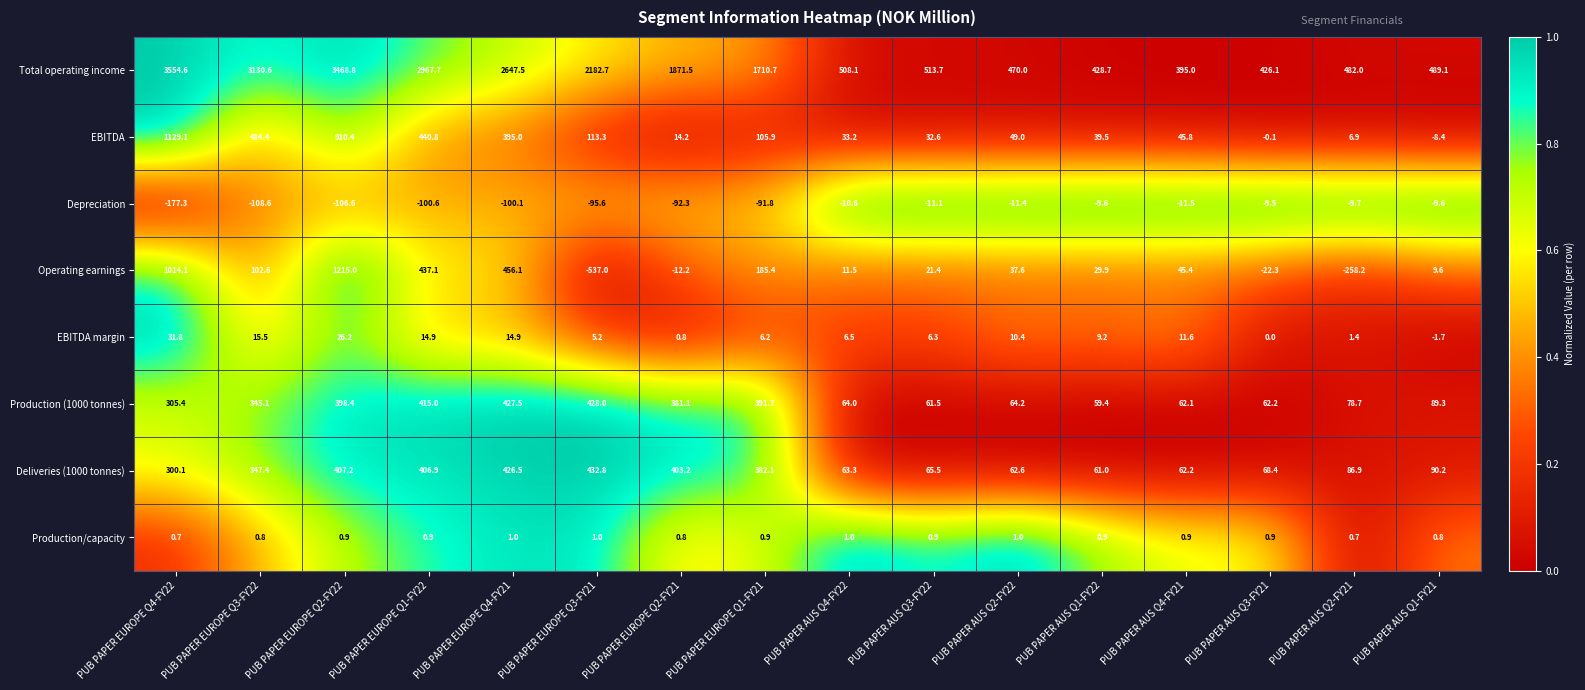

List the series in order of their peak value, highest first.

Total operating income, Operating earnings, EBITDA, Deliveries (1000 tonnes), Production (1000 tonnes), EBITDA margin, Production/capacity, Depreciation